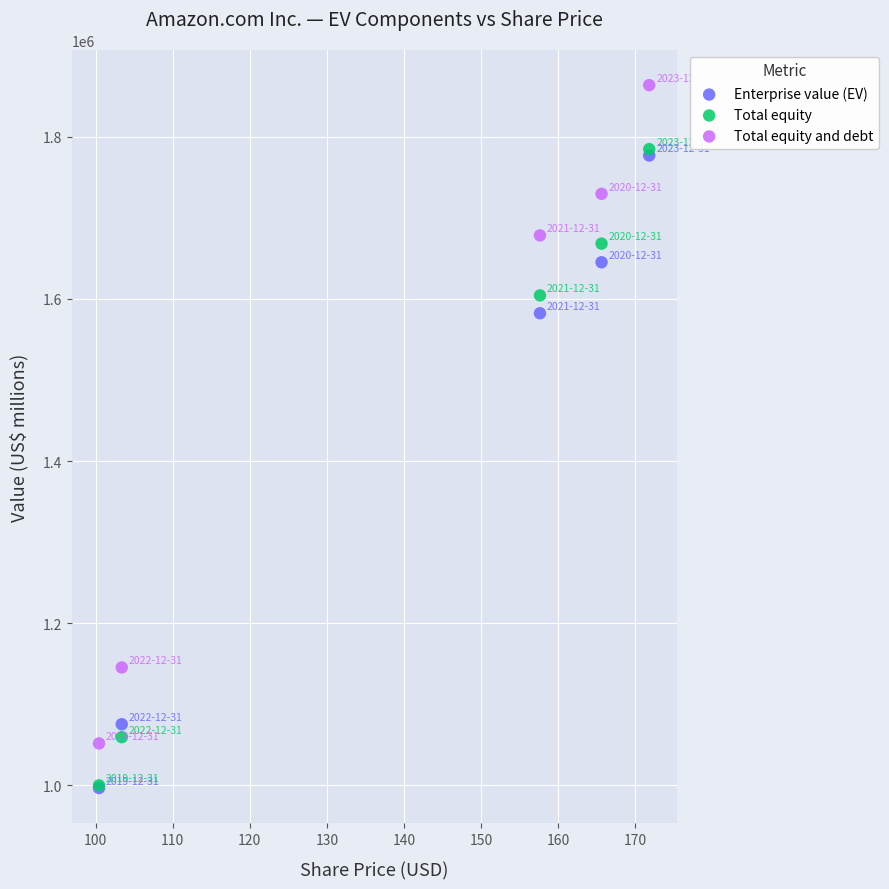

In the Total equity series, what Y value is closest to 1392329?

1604285